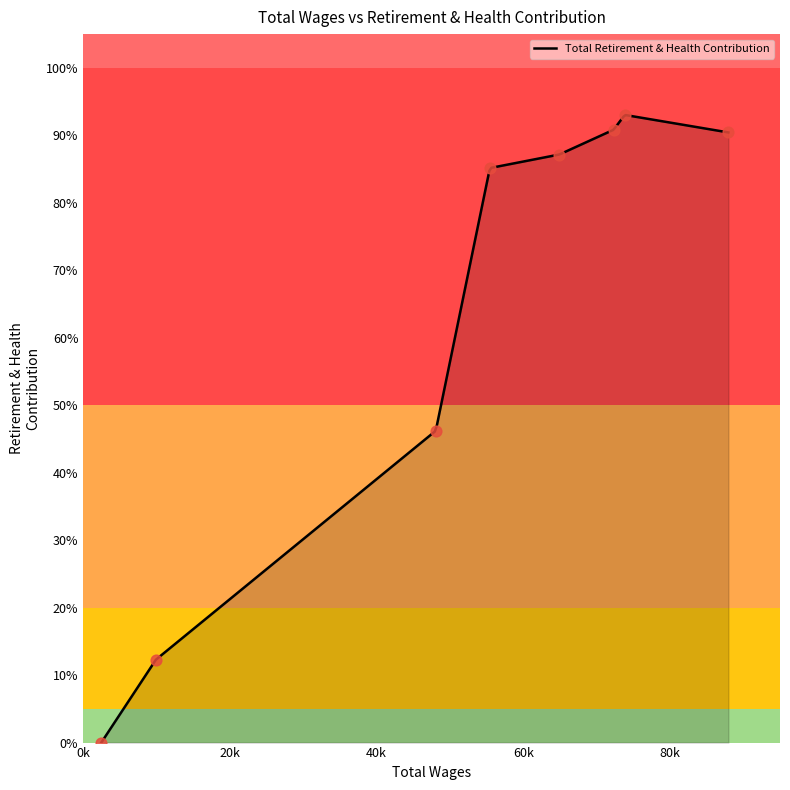

Between 2478 and 9926, which is larger?

9926